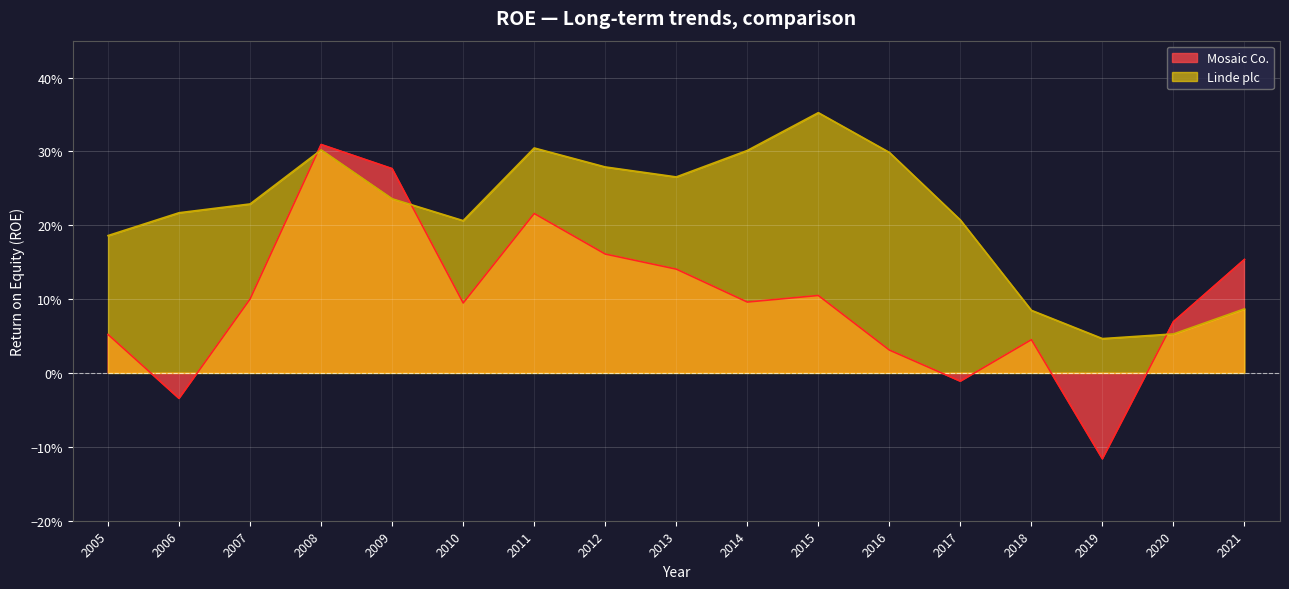

Which label corresponds to the smallest value in the chart?

2019